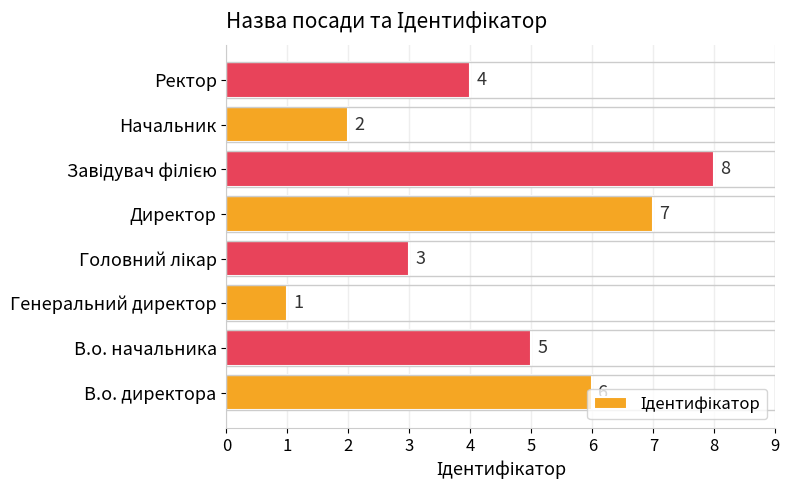

Which label corresponds to the smallest value in the chart?

Генеральний директор